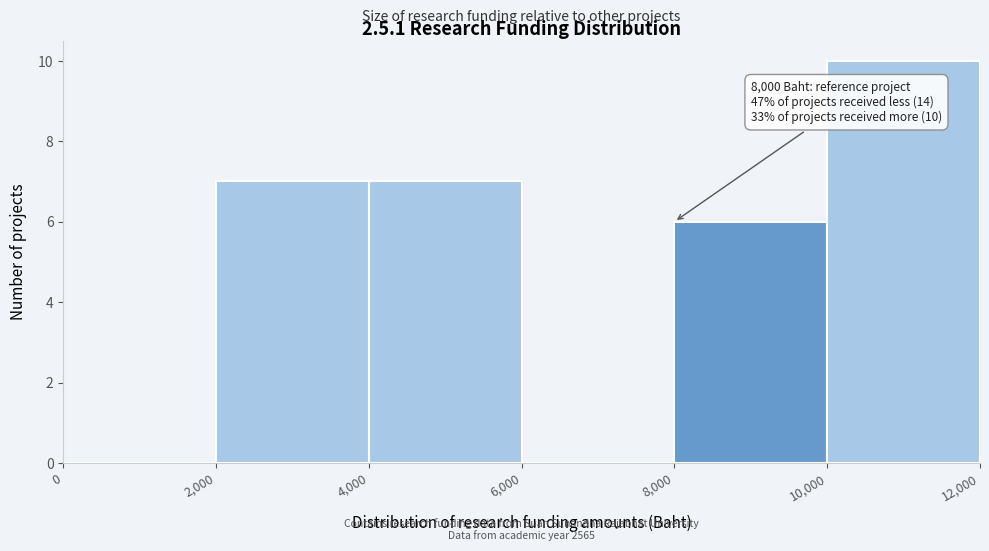

Which range on the x-axis has the tallest bar?

10,000 to 12,000